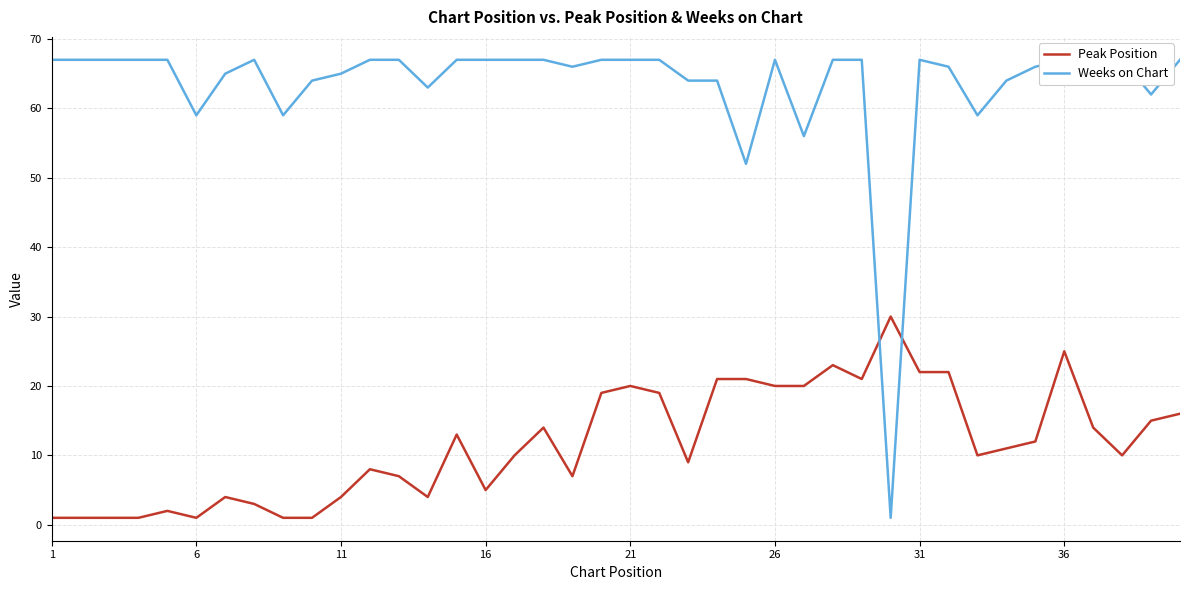

True or false: Weeks on Chart has a value of 0 at 29.

False